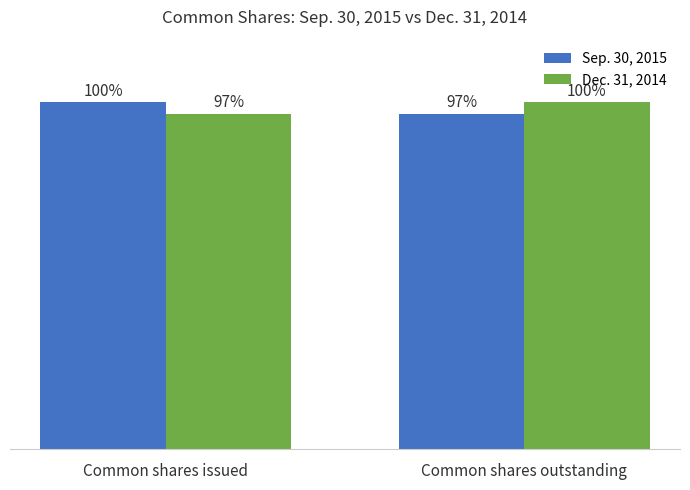

Are the bars horizontal?

No